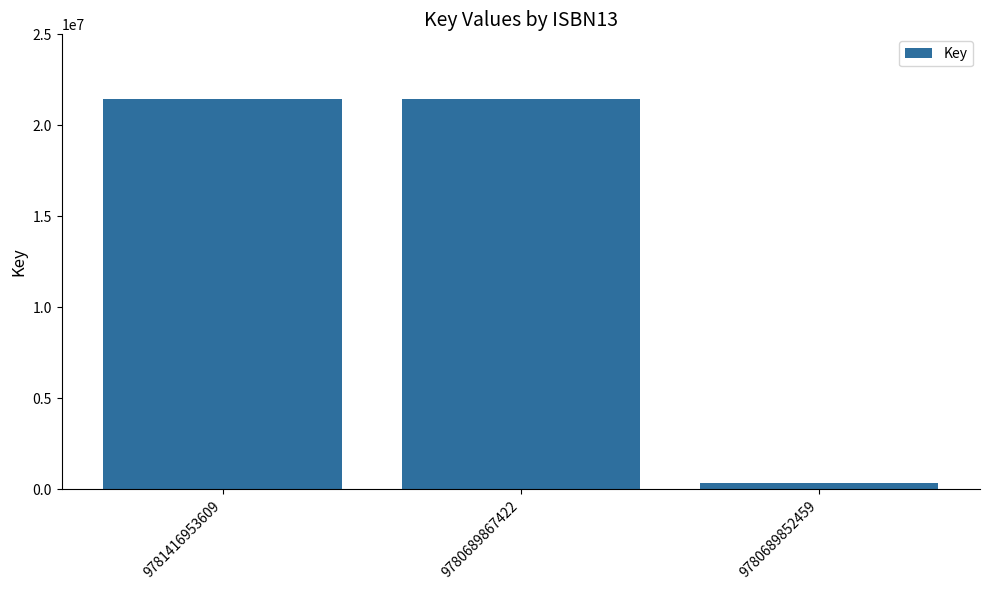

What is the ratio of the value at 9780689867422 to the value at 9781416953609?

1.0